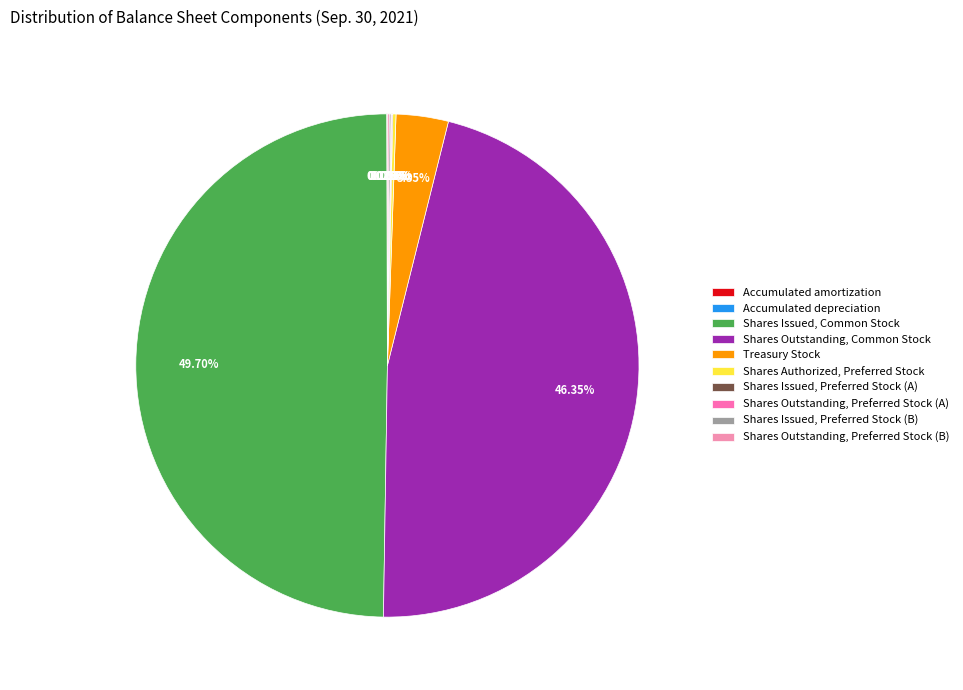

What is the change in value from Accumulated amortization to Shares Issued, Preferred Stock (B)?

+66686